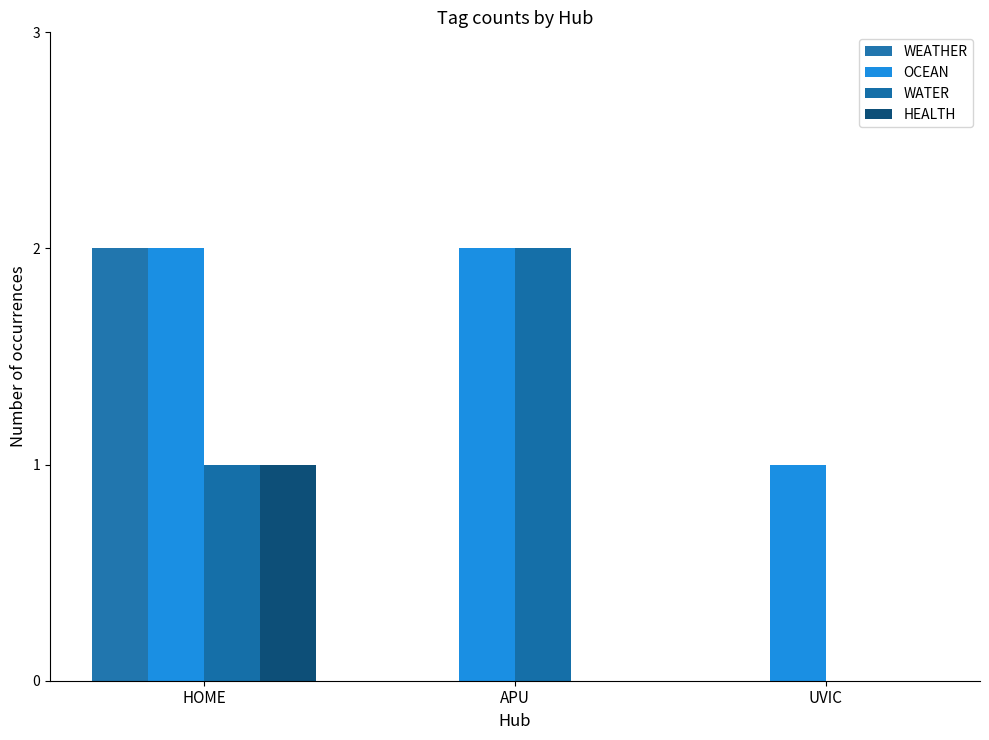

At APU, list the series in order from largest to smallest.

OCEAN, WATER, WEATHER, HEALTH